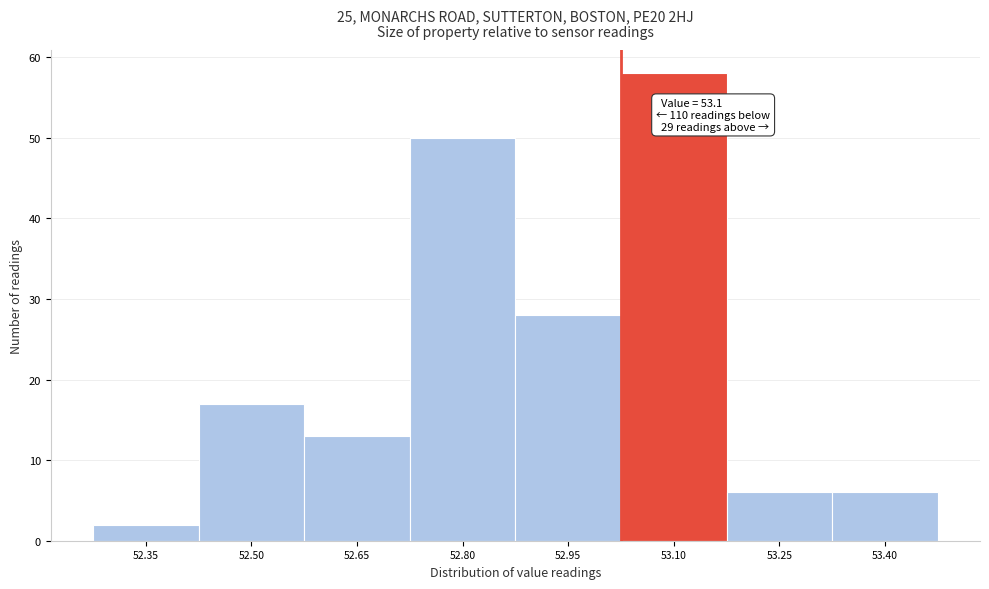

Reading right to left, extract all data points from this chart.

6	6	58	28	50	13	17	2